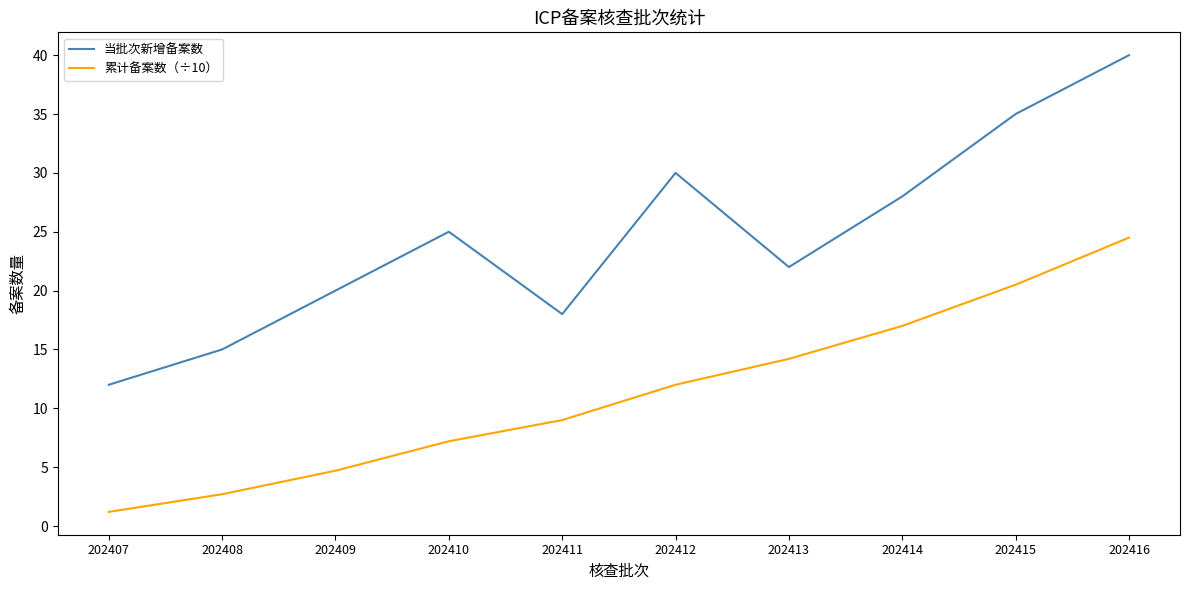

What value does the 当批次新增备案数 series have at 202407?

12.0